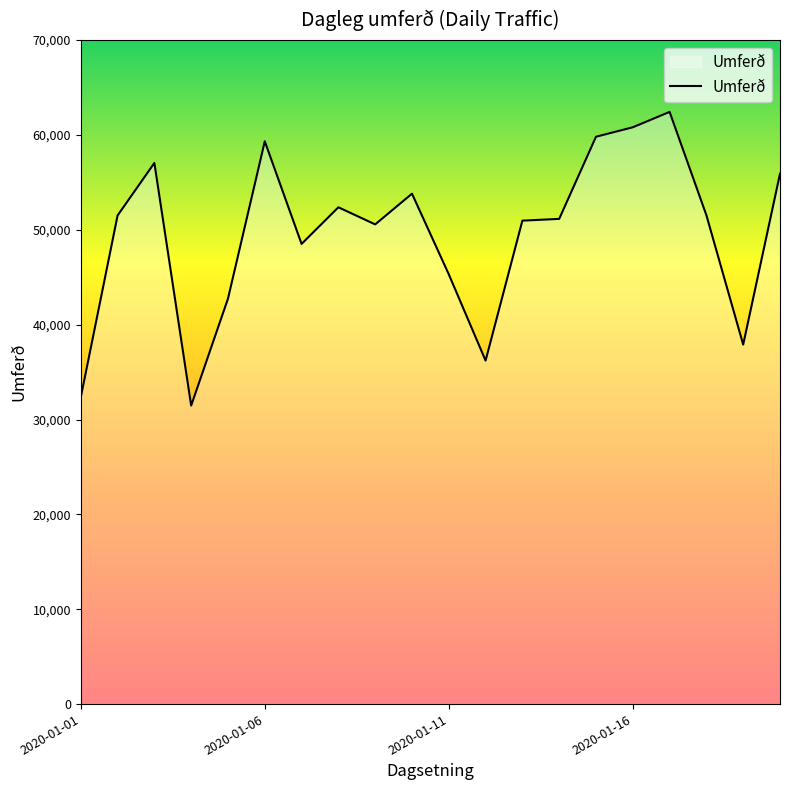

What is the smallest value displayed?

31474